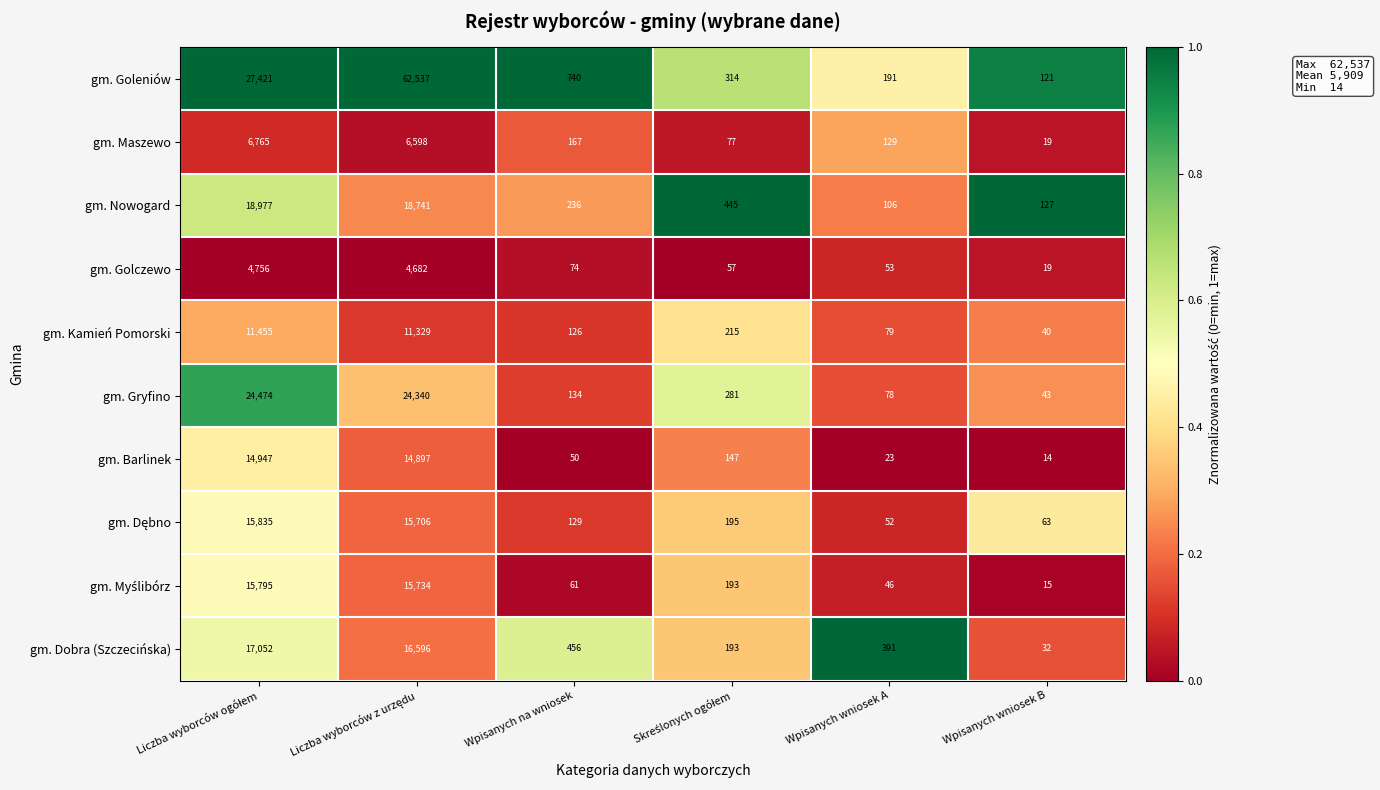

What is the sum of all gm. Nowogard values?

38632